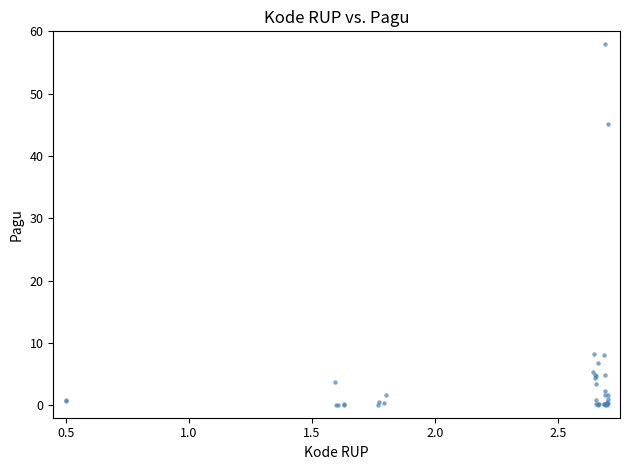

What Y value in the scatter plot is closest to 29?

45.1